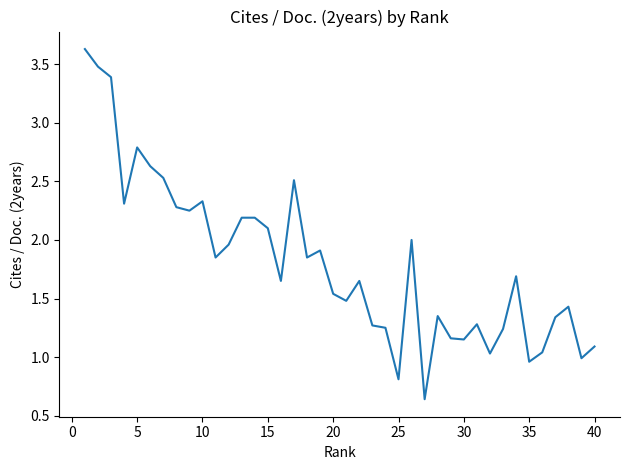

What is the greatest value displayed?

3.6